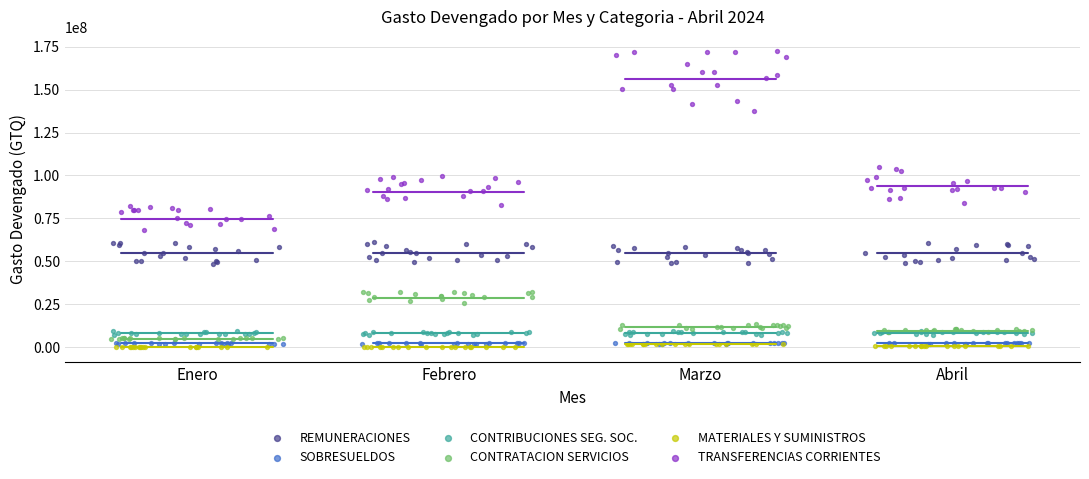

Which series contains the highest Y value?

TRANSFERENCIAS CORRIENTES